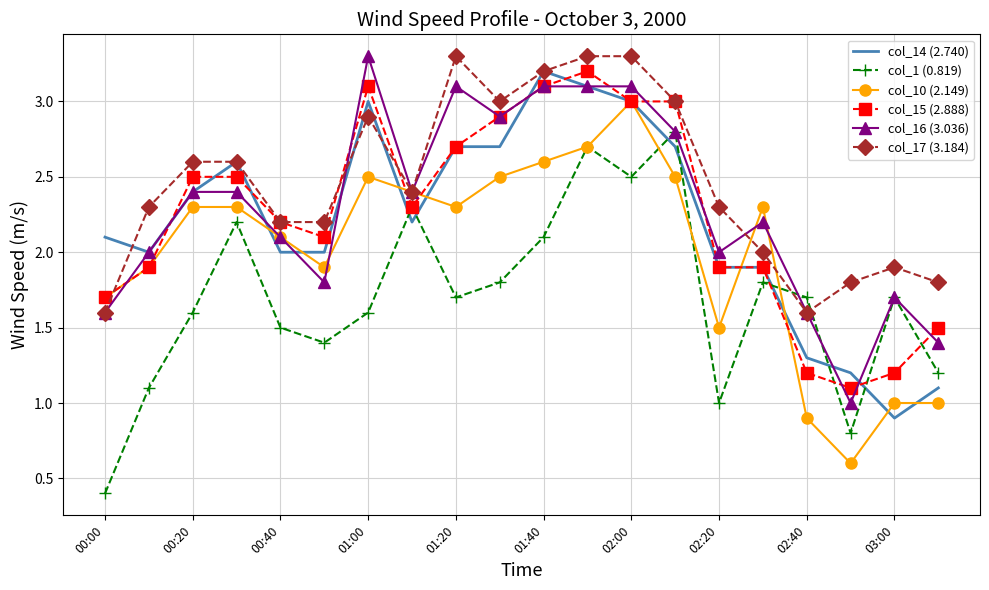

After their last crossing, which series has the higher values: col_14 (2.740) or col_1 (0.819)?

col_1 (0.819)